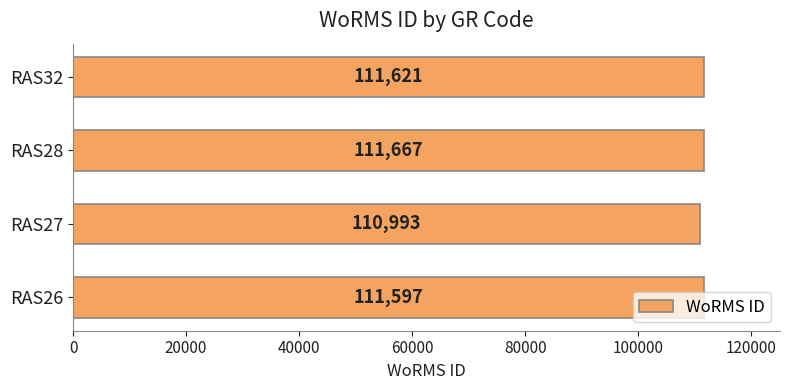

What is the sum of all values?

445878